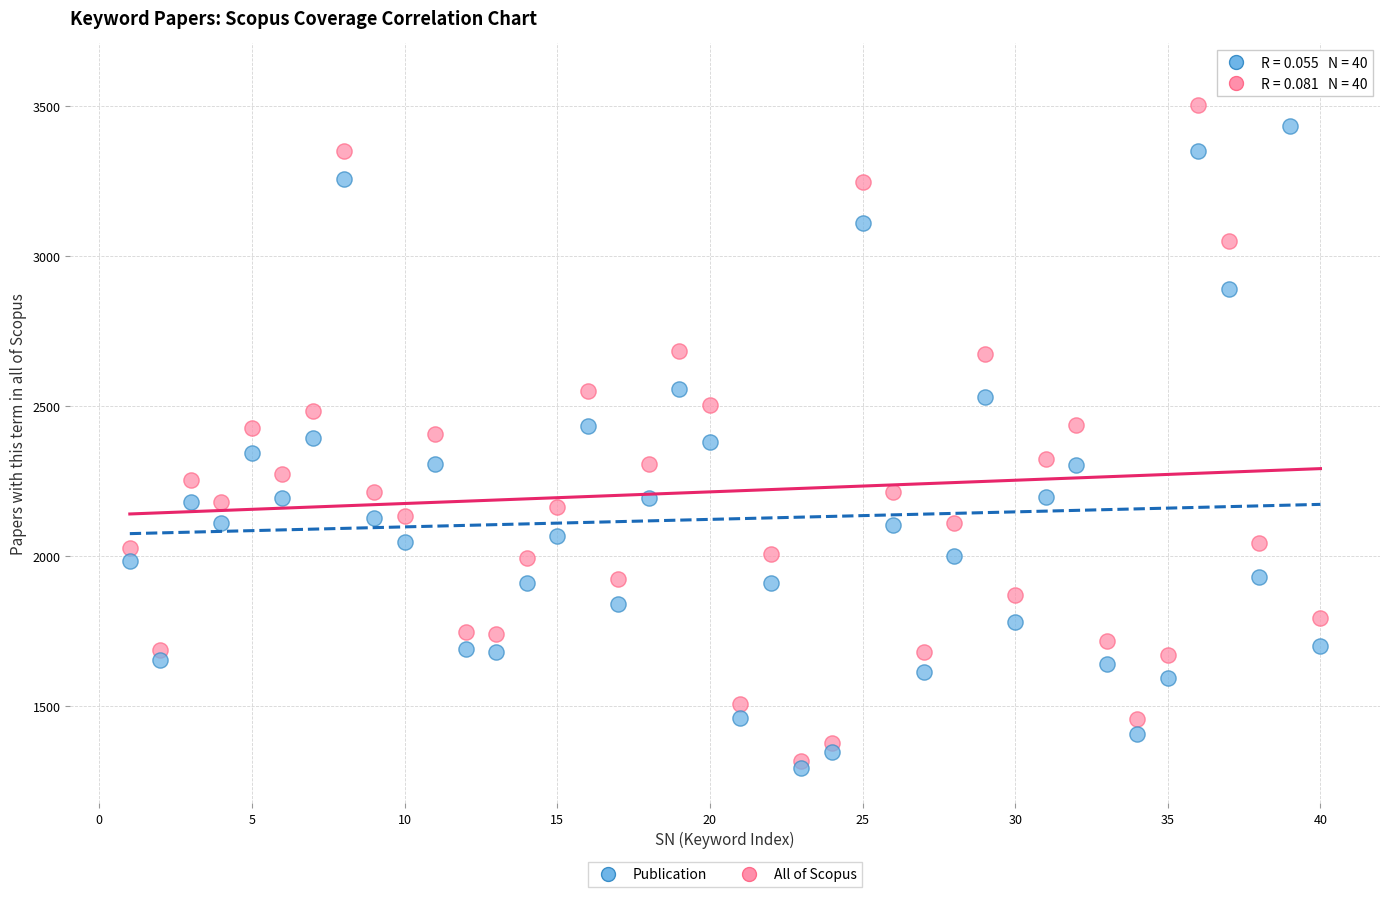

What are all the series names shown in the legend?

Publication, All of Scopus